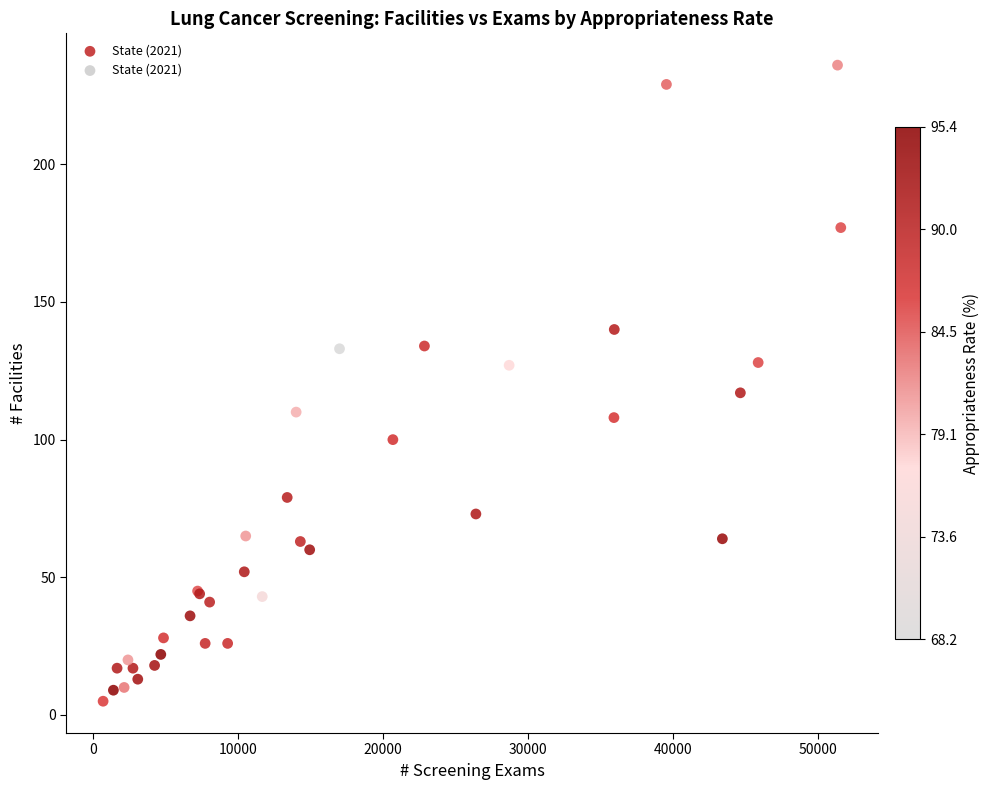

What Y value in the scatter plot is closest to 120?

117